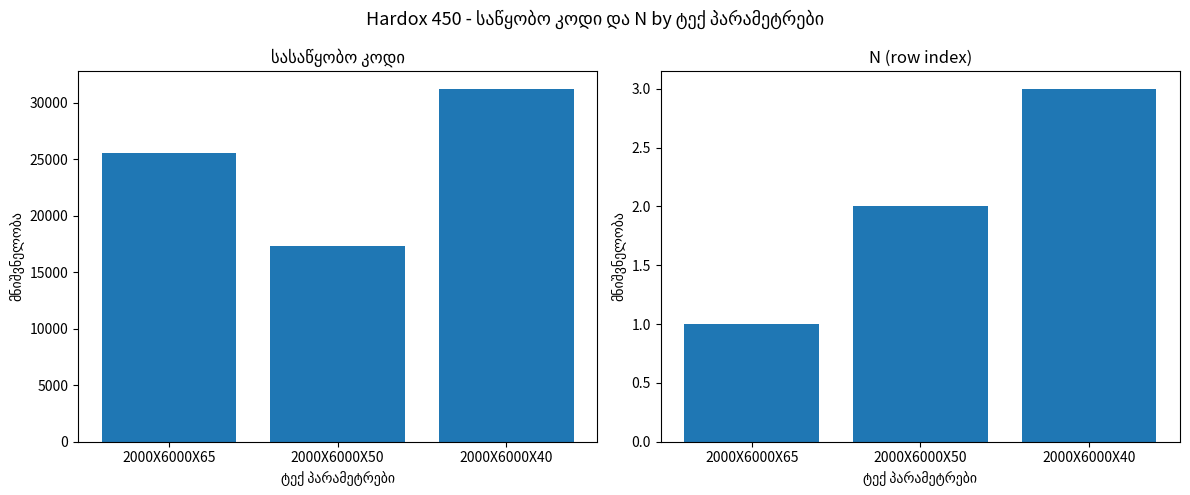

Where is N (row index) nearest to the value 2?

2000X6000X50